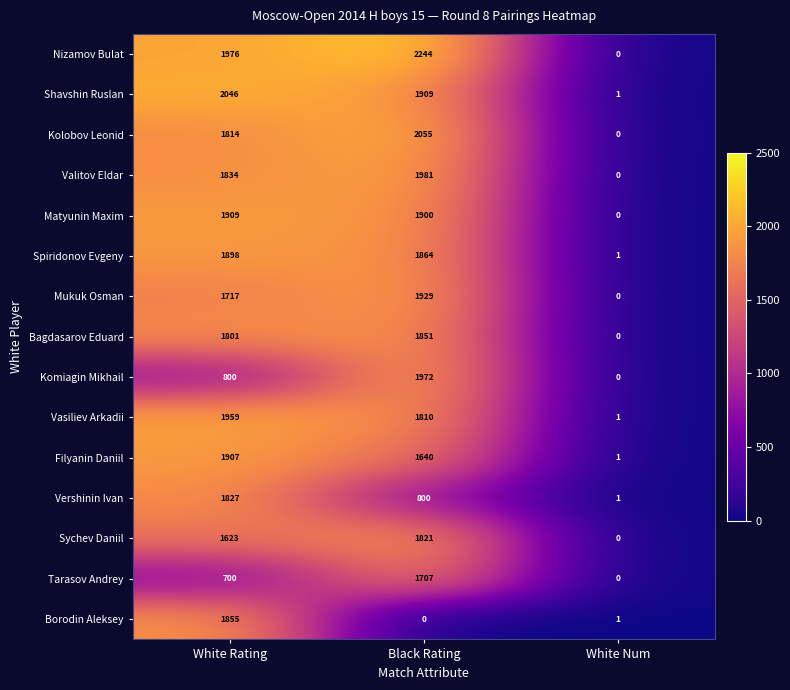

Rank the series at Black Rating from highest to lowest value.

Nizamov Bulat, Kolobov Leonid, Valitov Eldar, Komiagin Mikhail, Mukuk Osman, Shavshin Ruslan, Matyunin Maxim, Spiridonov Evgeny, Bagdasarov Eduard, Sychev Daniil, Vasiliev Arkadii, Tarasov Andrey, Filyanin Daniil, Vershinin Ivan, Borodin Aleksey